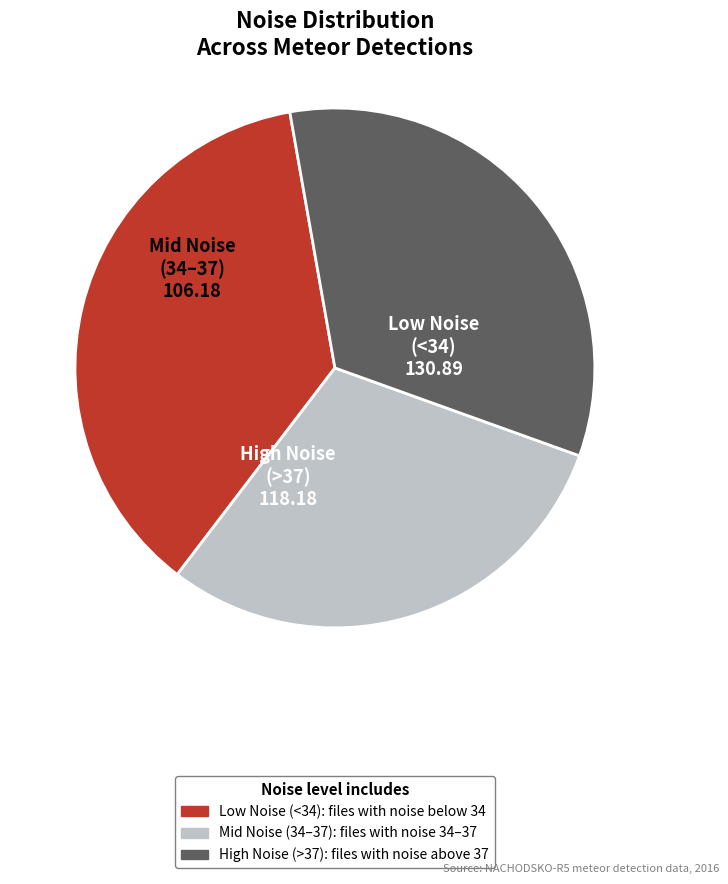

Is there a majority slice in this chart?

No